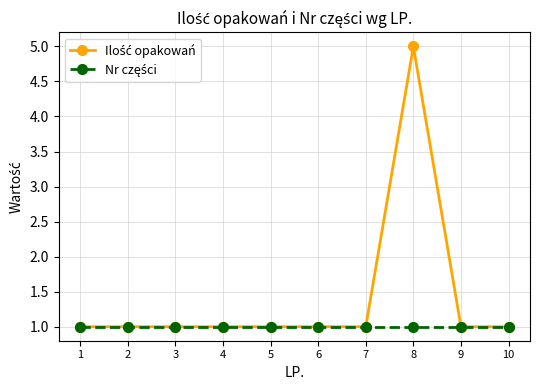

Which category has the highest value across all series?

8